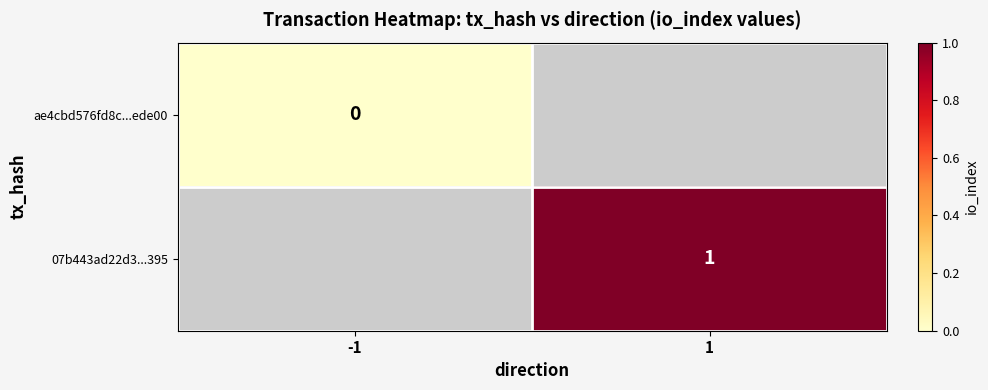

Count the number of categories in the chart.

2